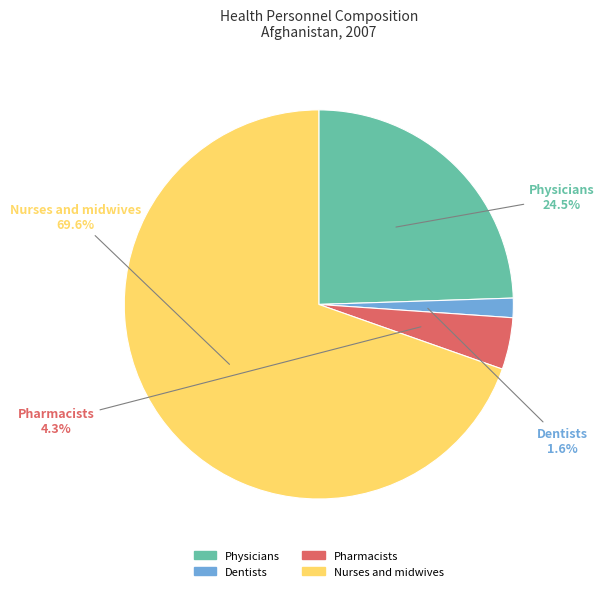

To the nearest percent, what is the difference between the largest and smallest slice percentages?

68%